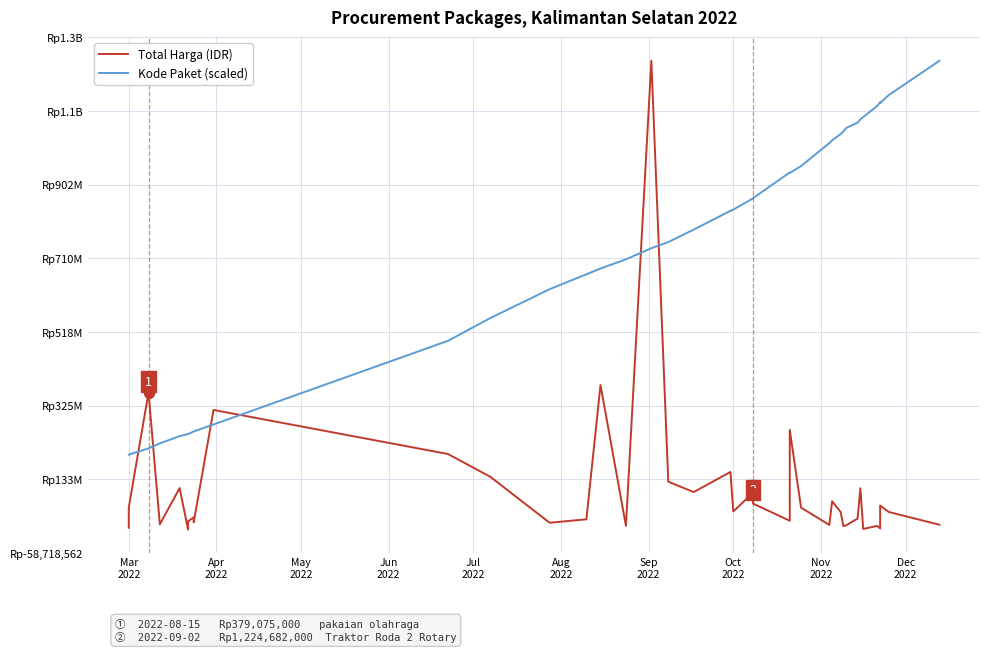

What are all the series names shown in the legend?

Total Harga, Kode Paket (scaled)